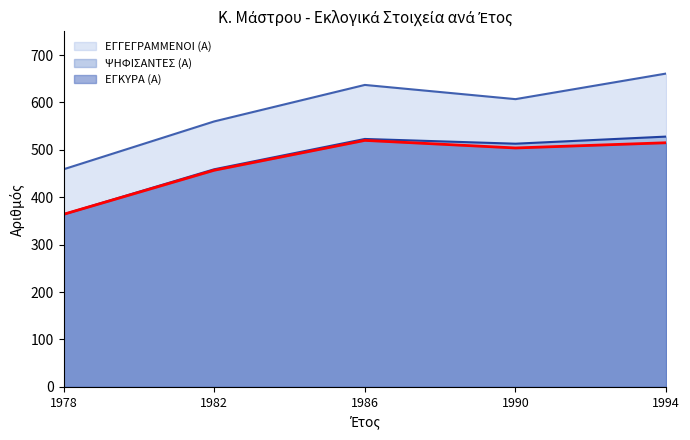

The value of ΕΓΚΥΡΑ (Α) at 1994 is 515. True or false?

True